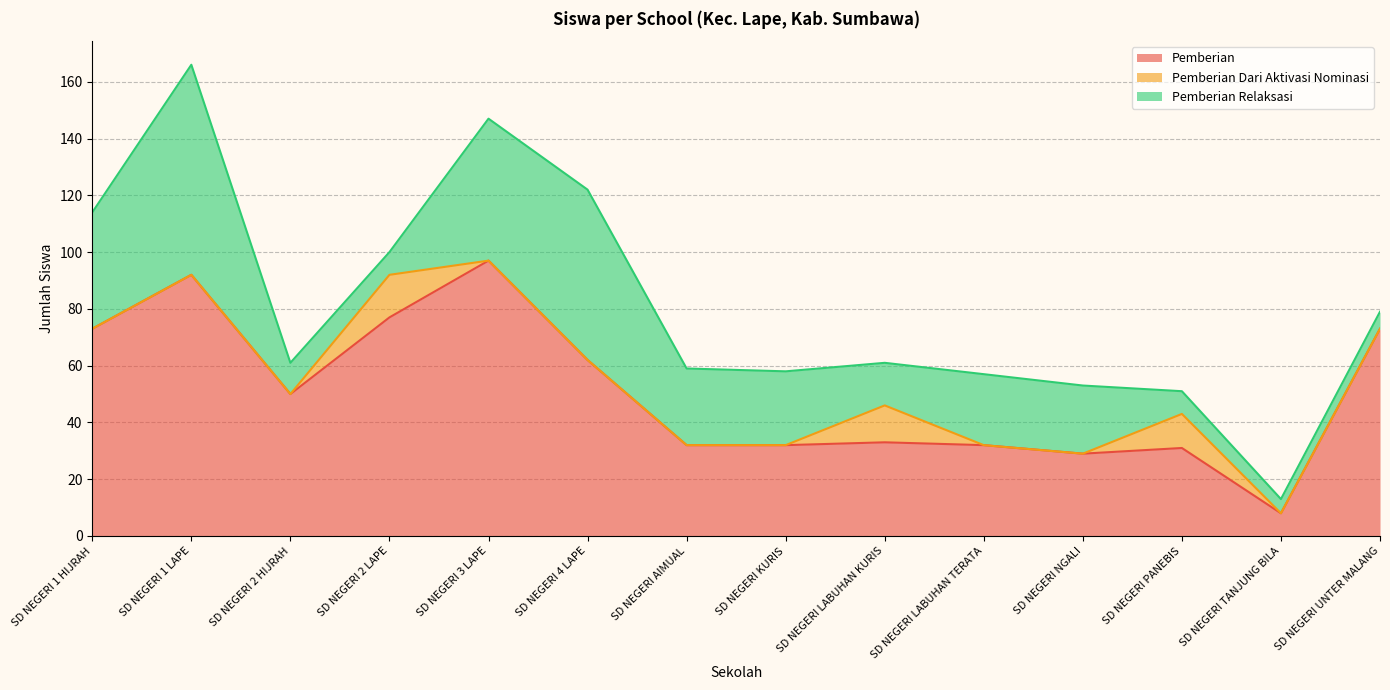

Which series has the largest range (max minus min)?

Pemberian